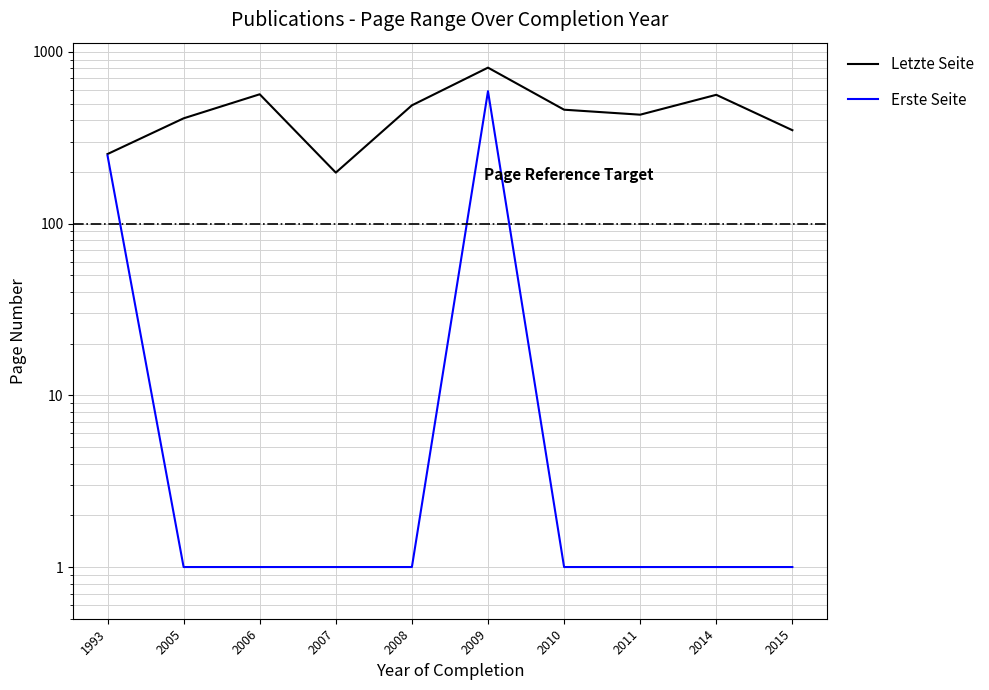

What is the total value across all series at 2011?

431.5